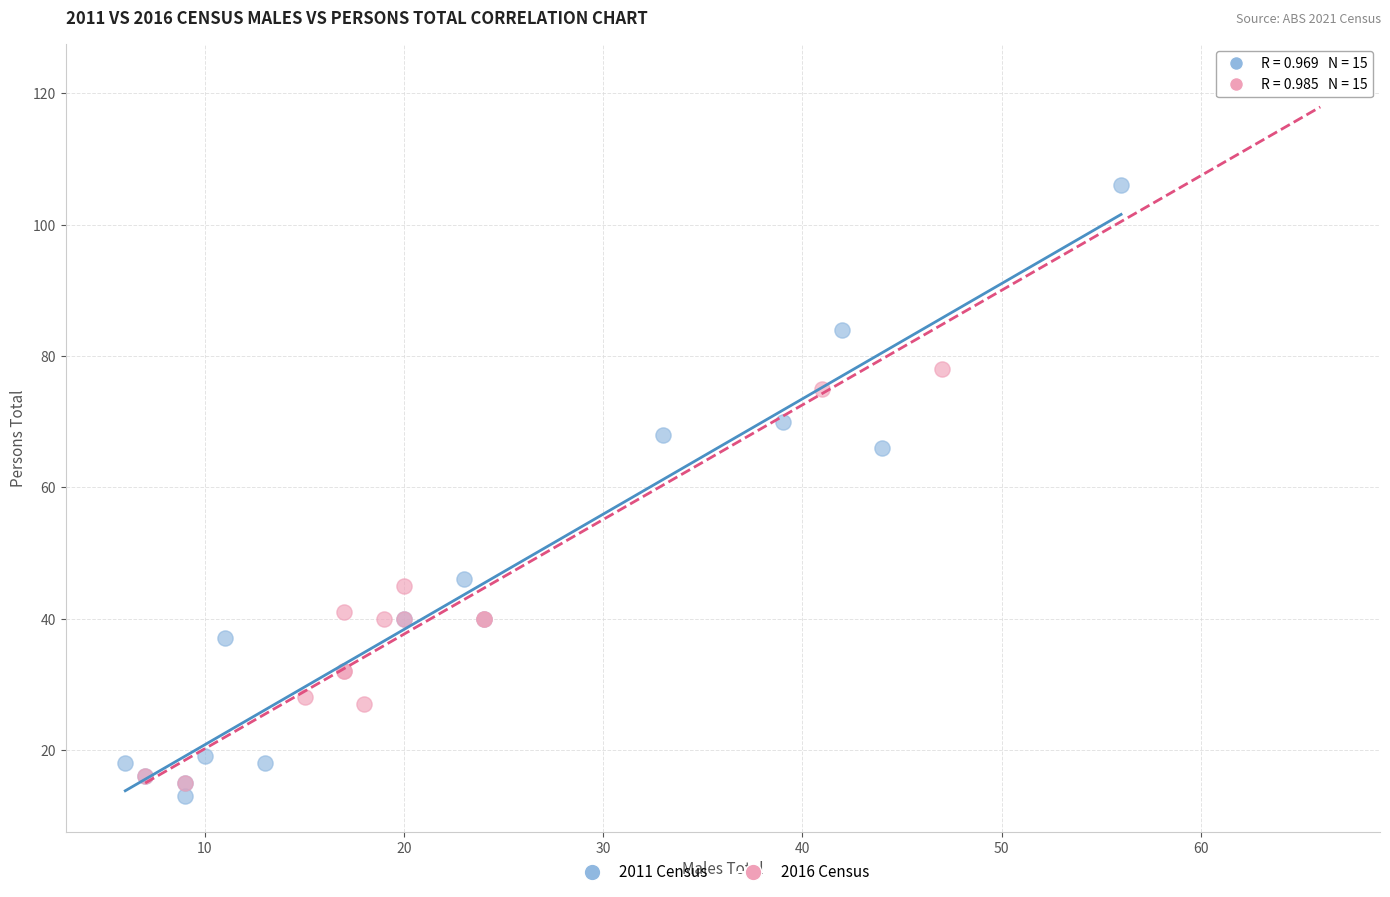

Which series reaches the maximum Y coordinate?

2016 Census